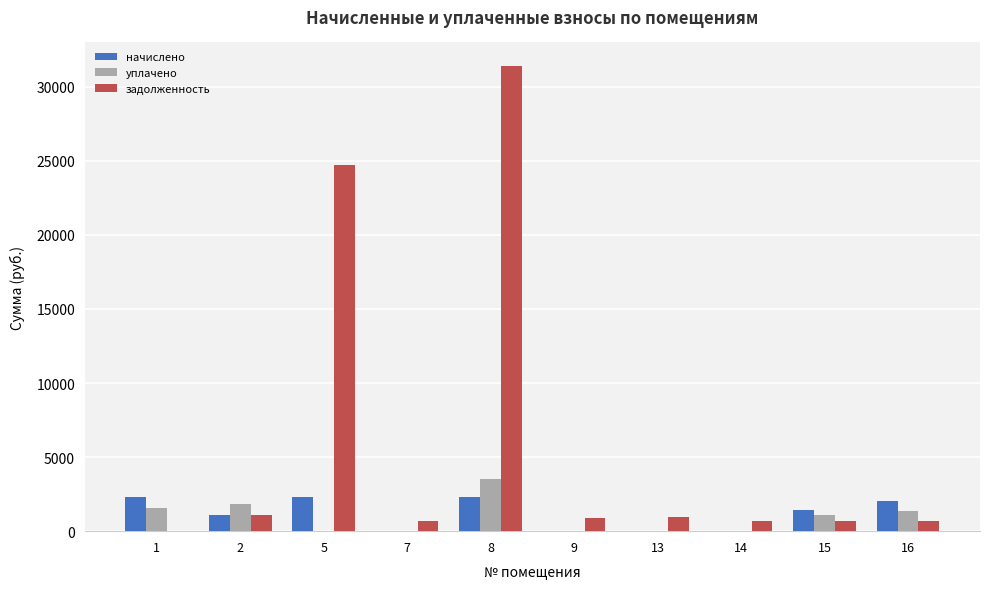

At which label does начислено first exceed 1422?

1